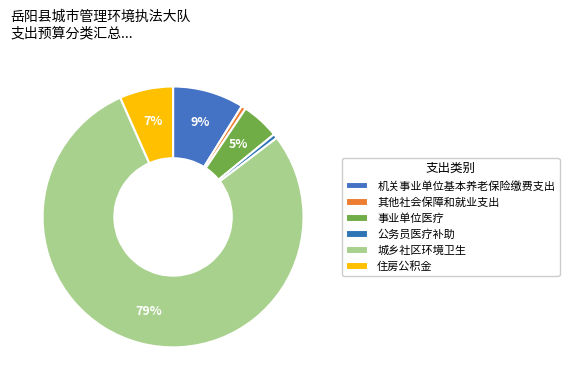

Count the number of slices in the pie.

6